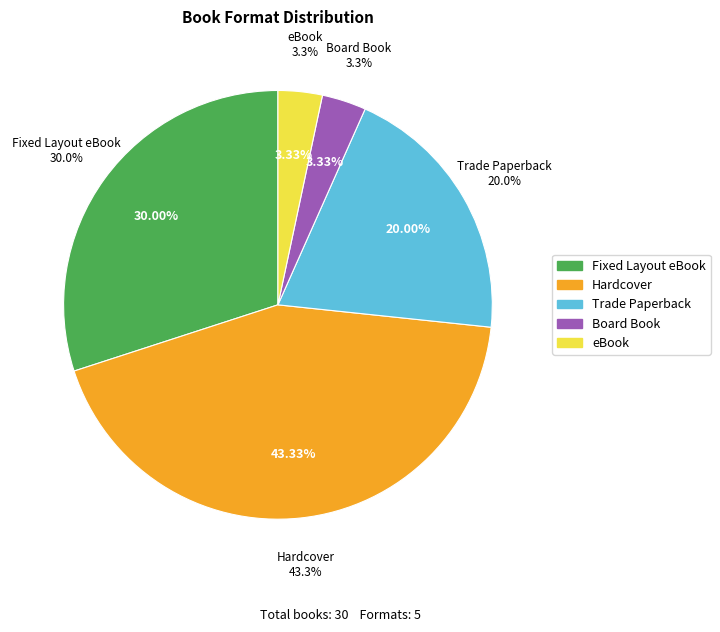

Is Board Book the majority of the pie?

No